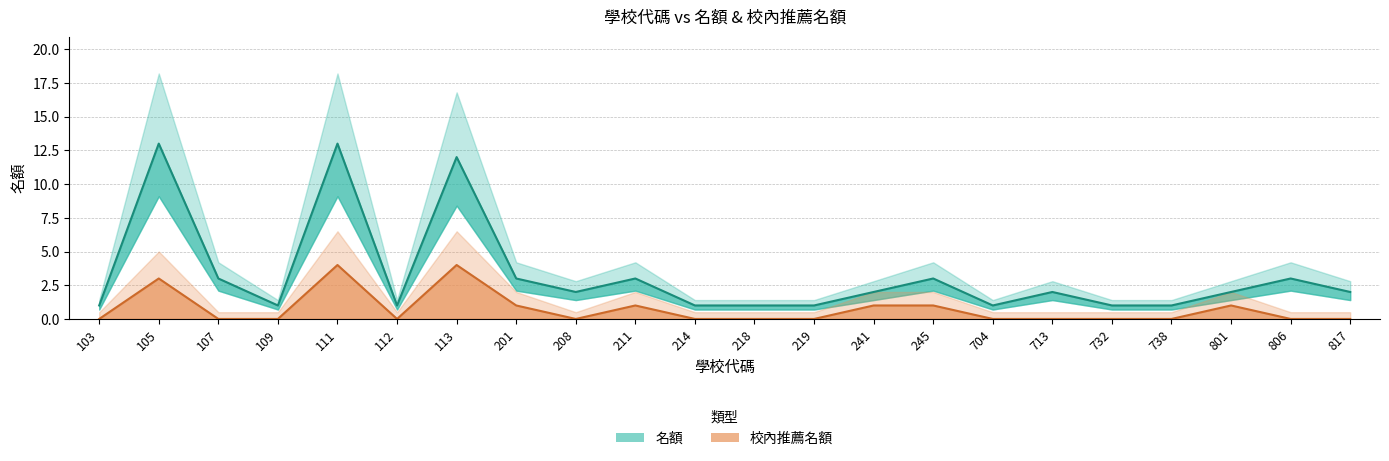

True or false: 名額 and 校內推薦名額 intersect in this chart.

False